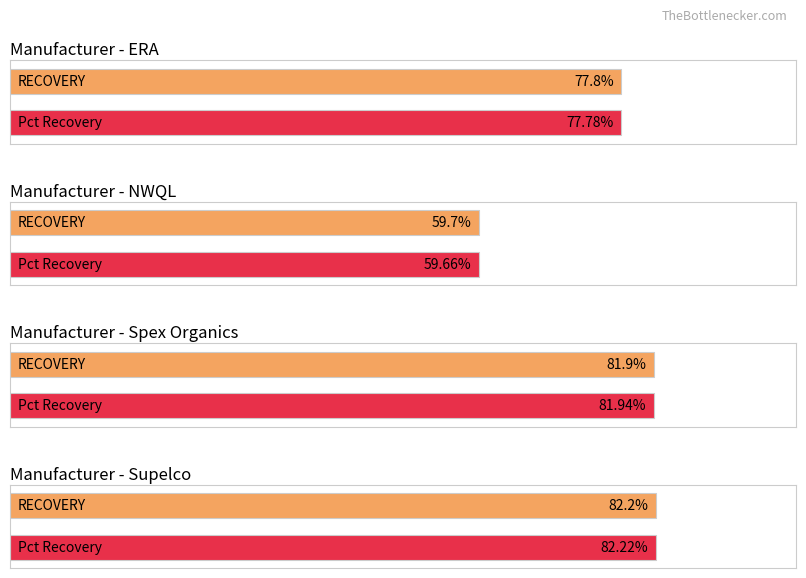

The Lab Value series shows 1.1 at Supelco. True or false?

False